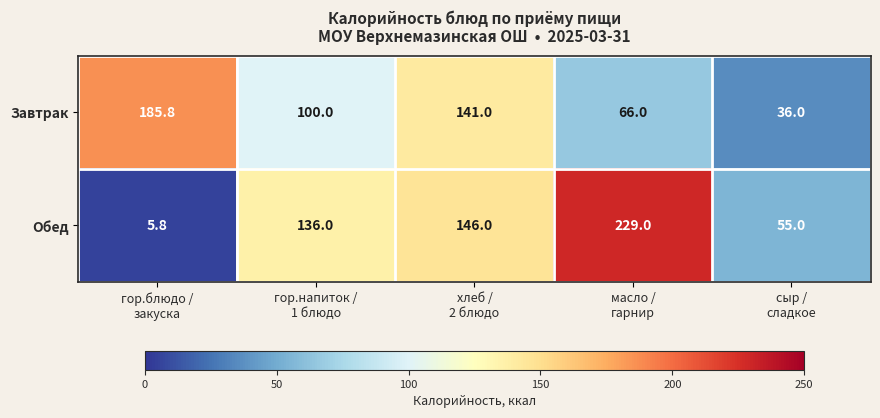

What is the smallest value displayed?

5.8